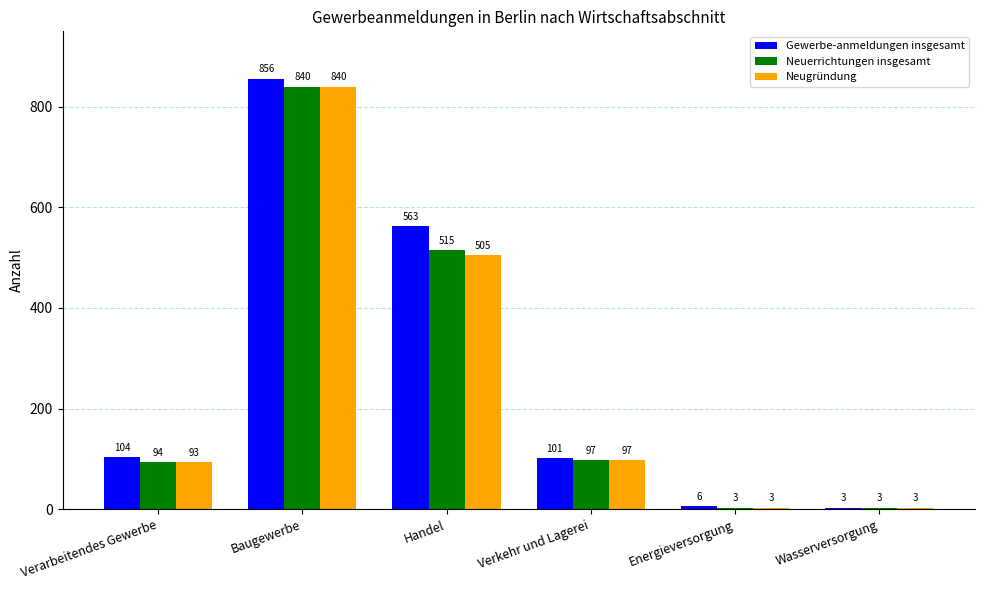

Reading left to right, transcribe all the data shown in this chart.

Gewerbe-anmeldungen insgesamt: 104	856	563	101	6	3
Neuerrichtungen insgesamt: 94	840	515	97	3	3
Neugründung: 93	840	505	97	3	3